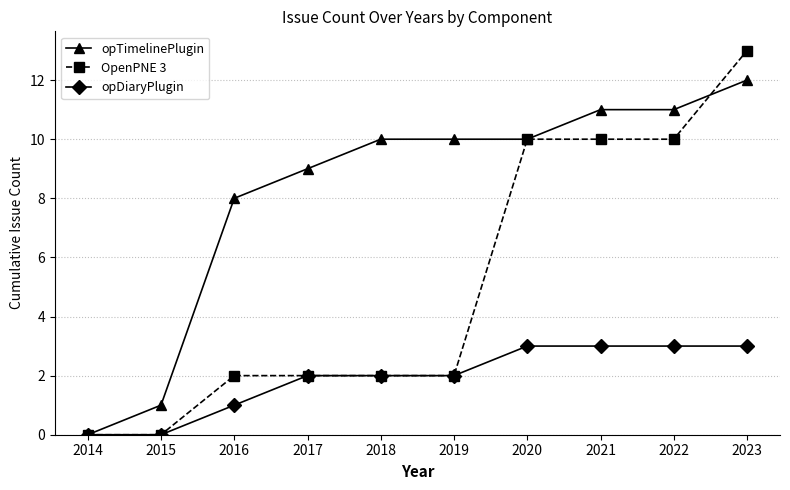

Where is opTimelinePlugin nearest to the value 6?

2016